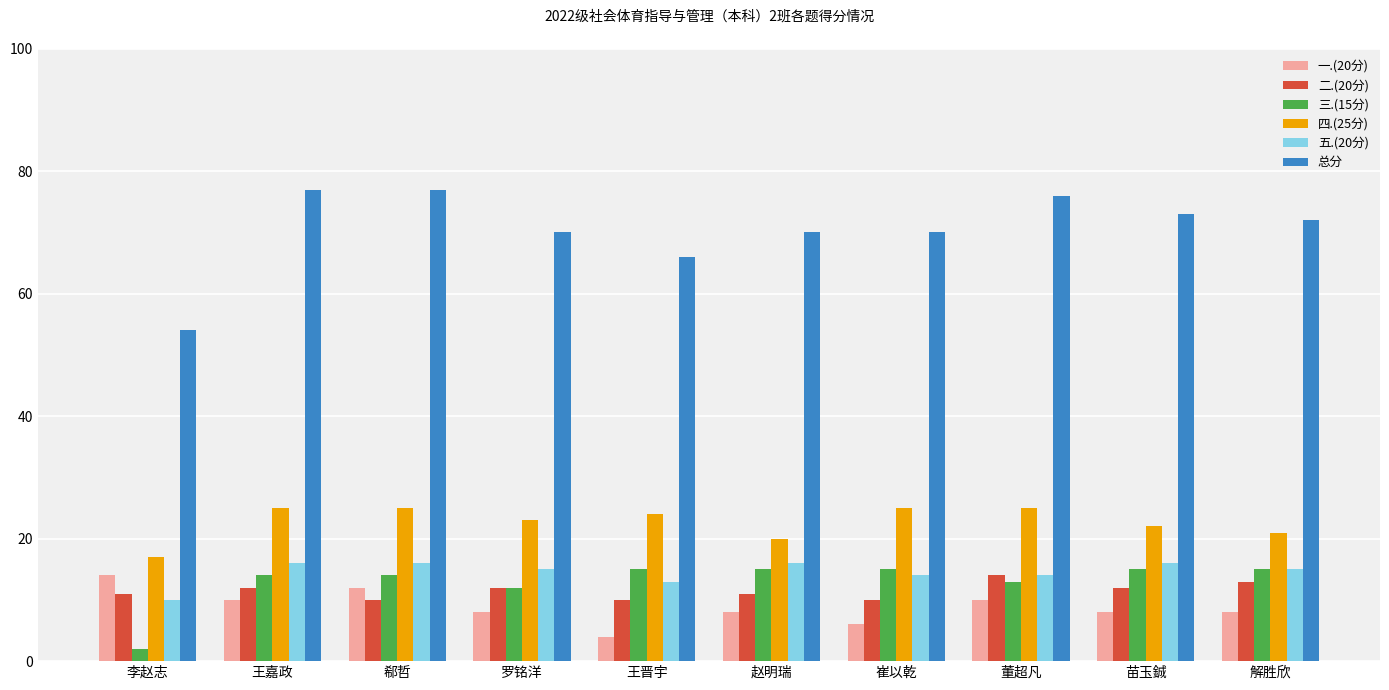

What is the total value across all series at 李赵志?

108